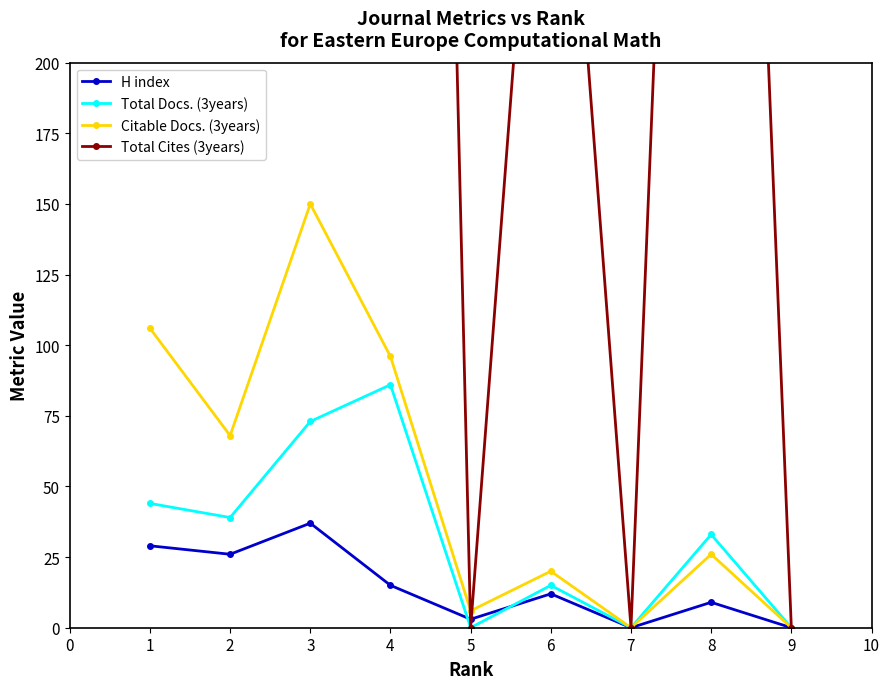

The value of Total Docs. (3years) at 7 is 56. True or false?

False